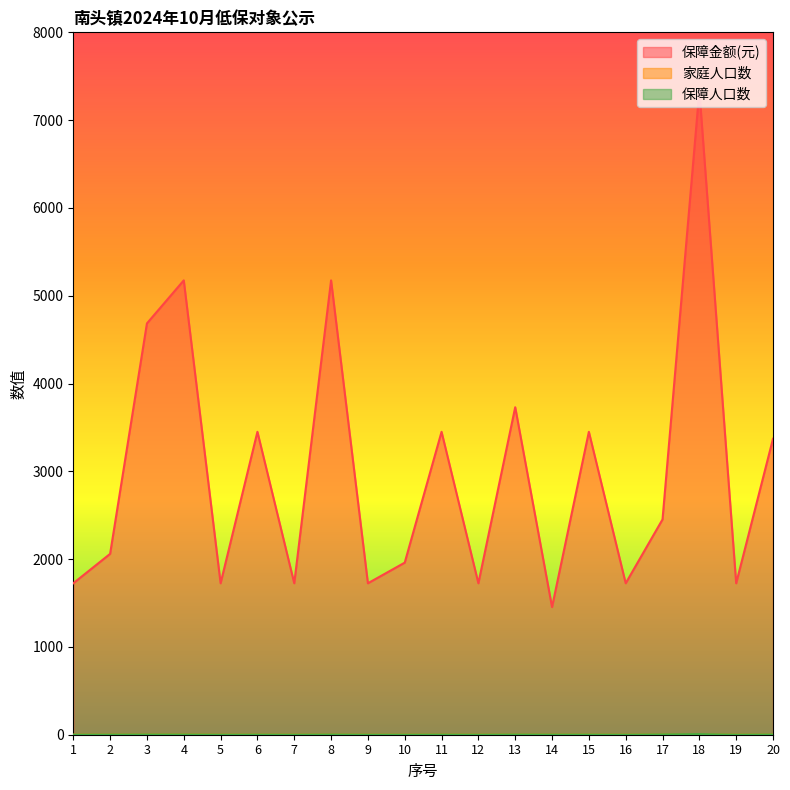

Reading left to right, transcribe all the data shown in this chart.

保障金额(元): 1=1725	2=2060	3=4685	4=5175	5=1725	6=3450	7=1725	8=5175	9=1725	10=1960	11=3450	12=1725	13=3730	14=1454	15=3450	16=1725	17=2452	18=7336	19=1725	20=3371
家庭人口数: 1=1	2=2	3=3	4=4	5=1	6=2	7=1	8=3	9=1	10=1	11=2	12=1	13=3	14=2	15=2	16=1	17=4	18=7	19=1	20=3
保障人口数: 1=1	2=2	3=3	4=3	5=1	6=2	7=1	8=3	9=1	10=1	11=2	12=1	13=3	14=2	15=2	16=1	17=4	18=7	19=1	20=3